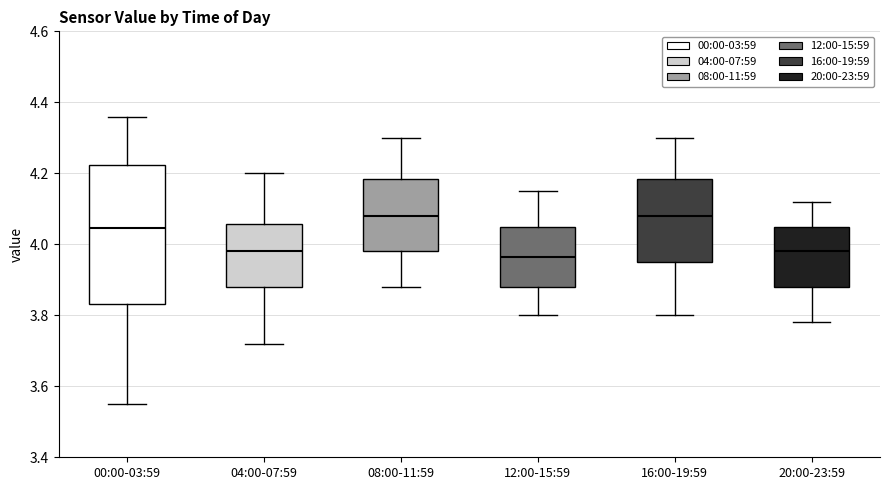

Where is the upper edge of the box for 00:00-03:59 on the y-axis? The values are not printed on the chart, so give them approximately, as read against the axis.

4.22